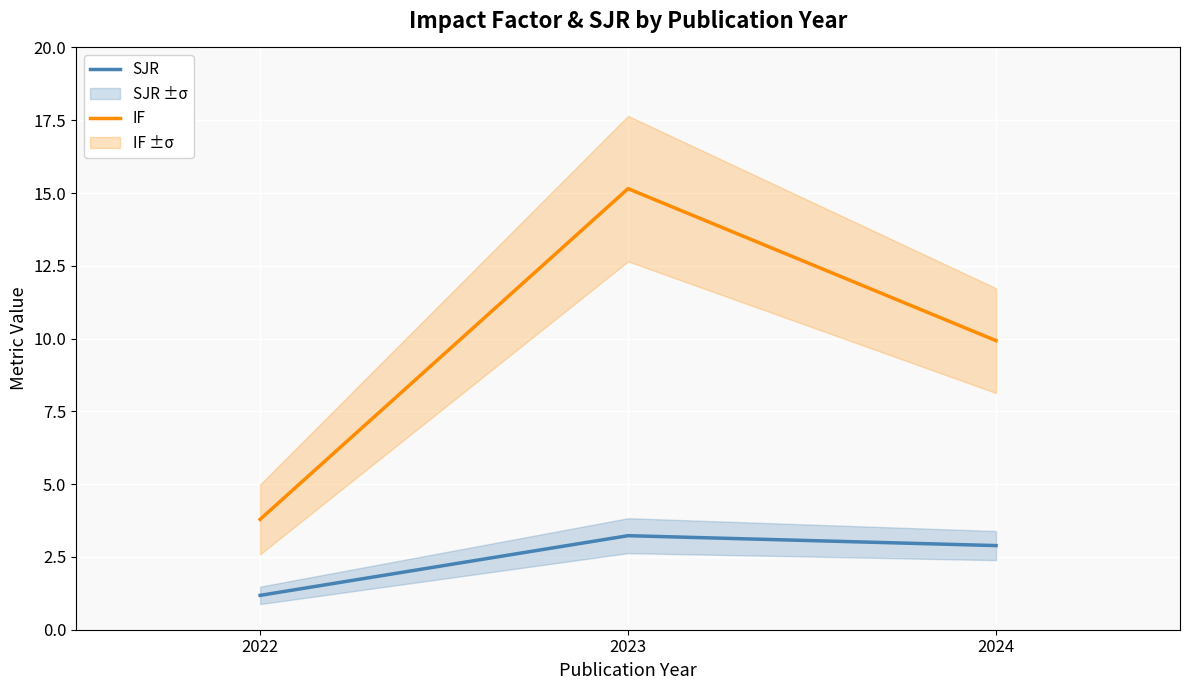

Is the value of SJR at 2022 greater than the value of IF at 2024?

No